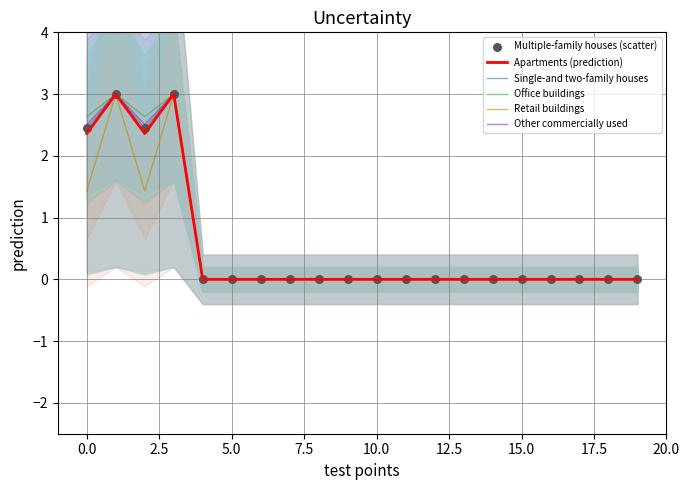

What are all the series names shown in the legend?

Apartments (prediction), Single-and two-family houses, Office buildings, Retail buildings, Other commercially used, Multiple-family houses (scatter)